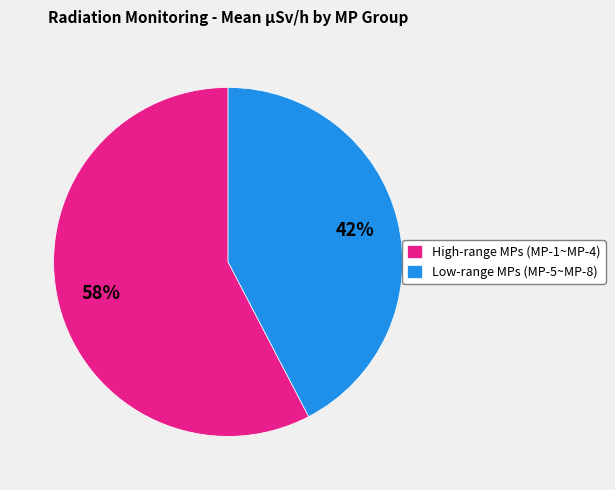

Which slice represents more than half of the pie?

High-range MPs (MP-1~MP-4)